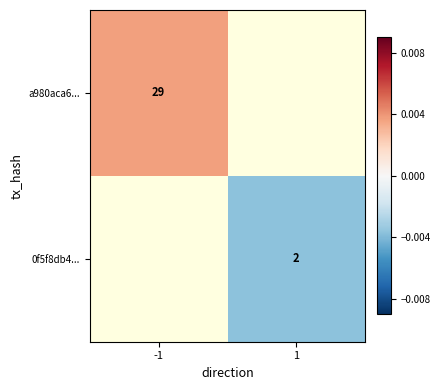

Is the value of 0f5f8db4... at 1 greater than the value of a980aca6... at -1?

No